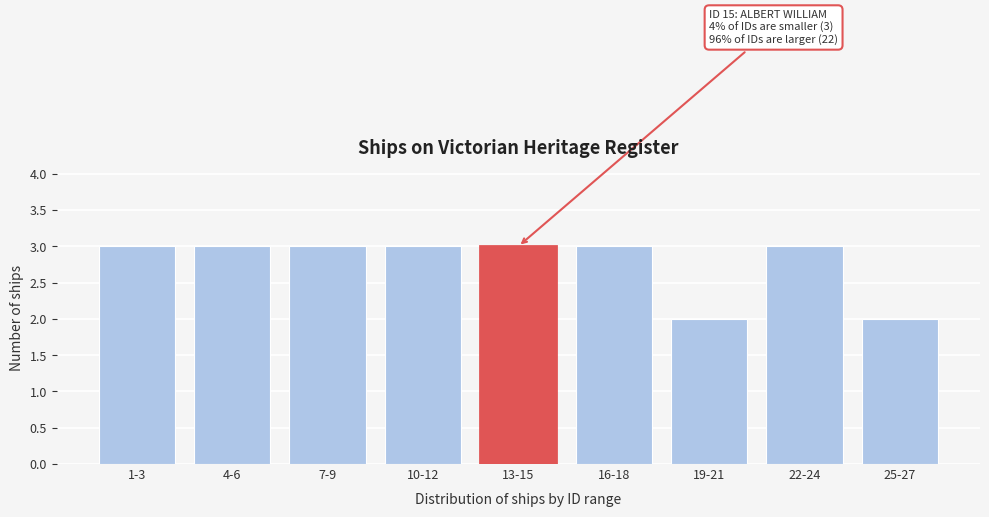

Reading right to left, what are all the values shown in this chart?

25-27=2	22-24=3	19-21=2	16-18=3	13-15=3	10-12=3	7-9=3	4-6=3	1-3=3